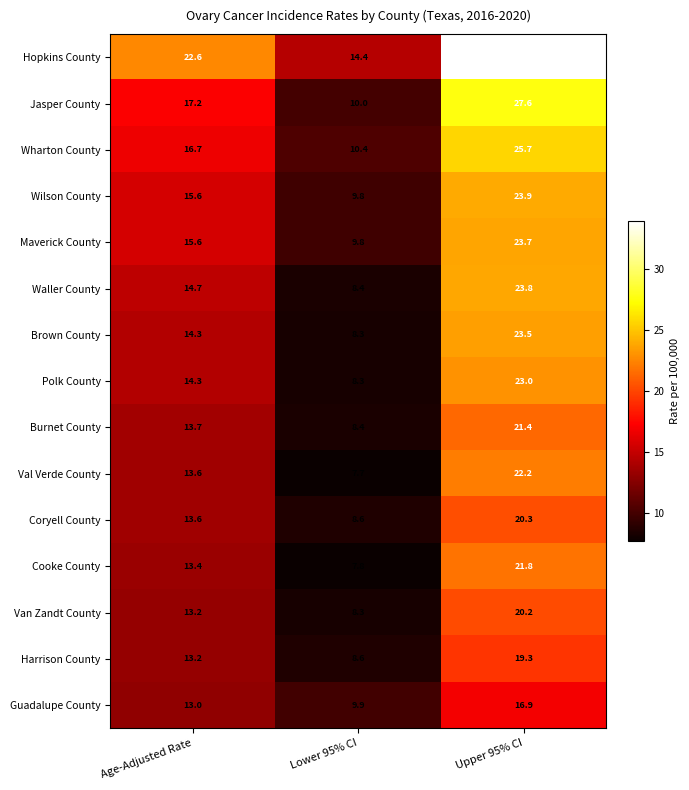

Which category has the lowest value across all series?

Lower 95% CI